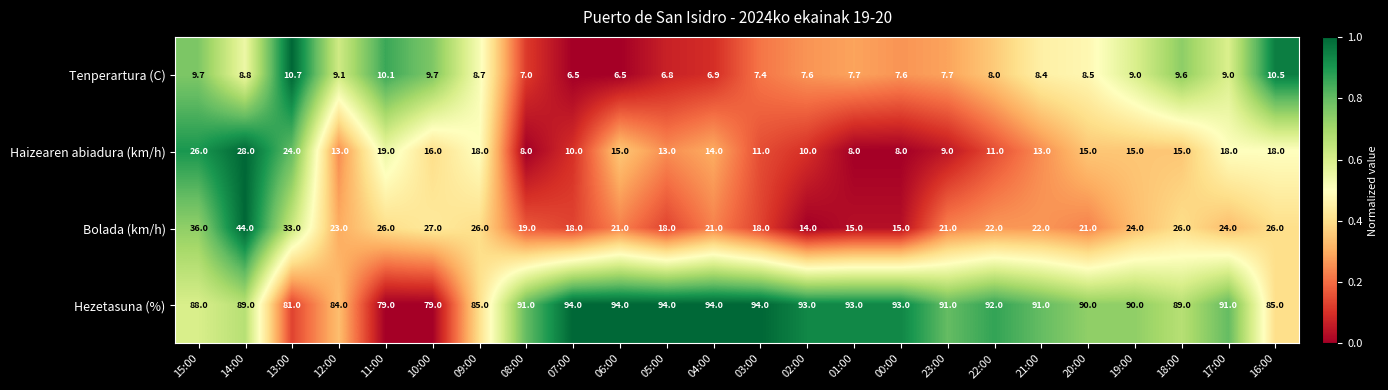

Which category has the highest value in the Tenperartura (C) series?

13:00